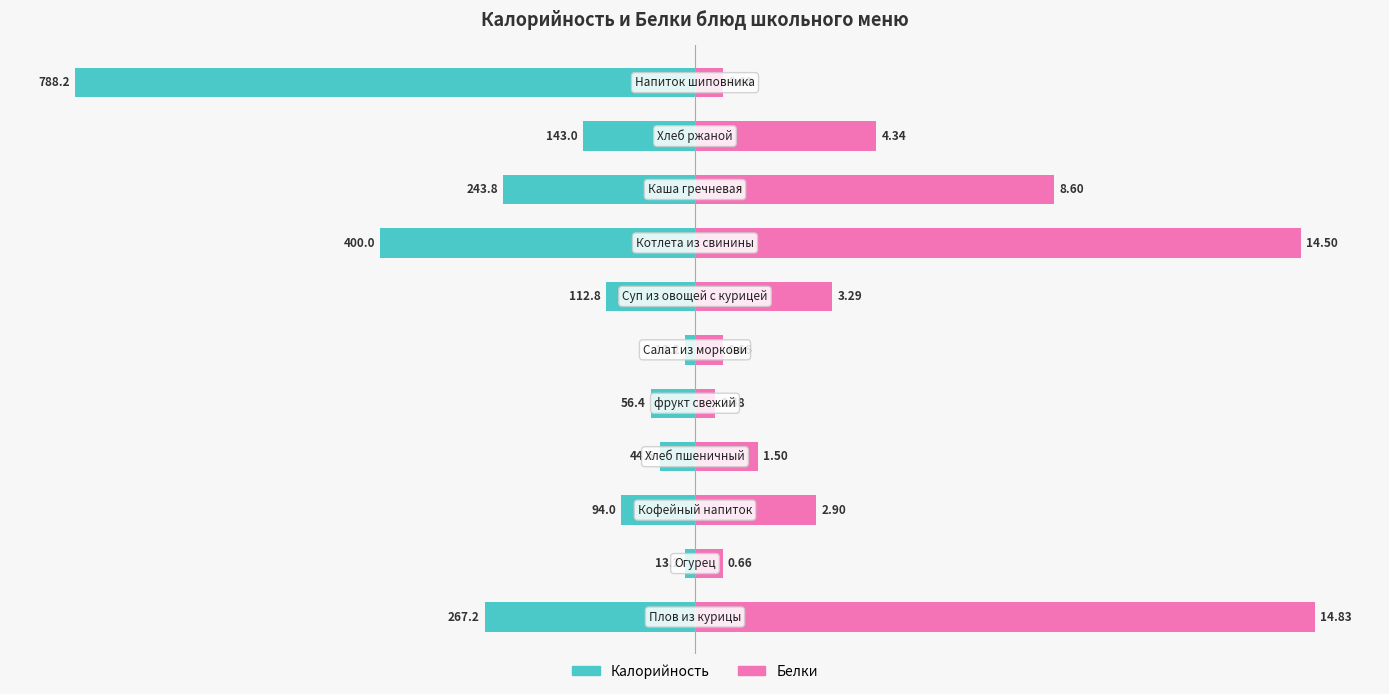

What is the approximate value of Калорийность at 6?

-13.6